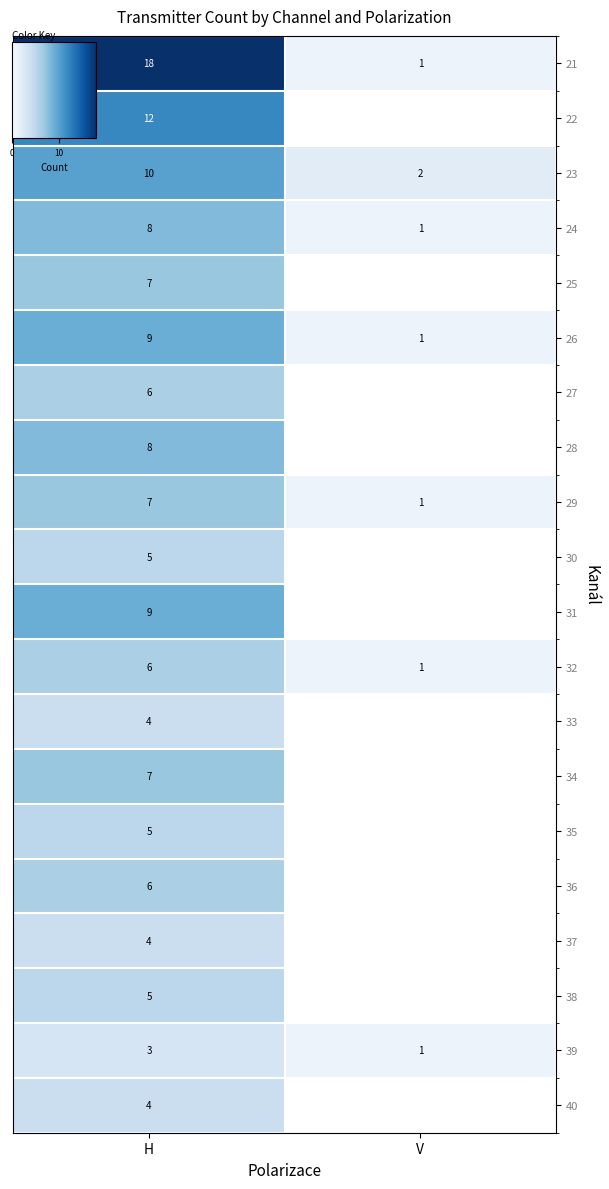

Between V and H, which is larger?

H